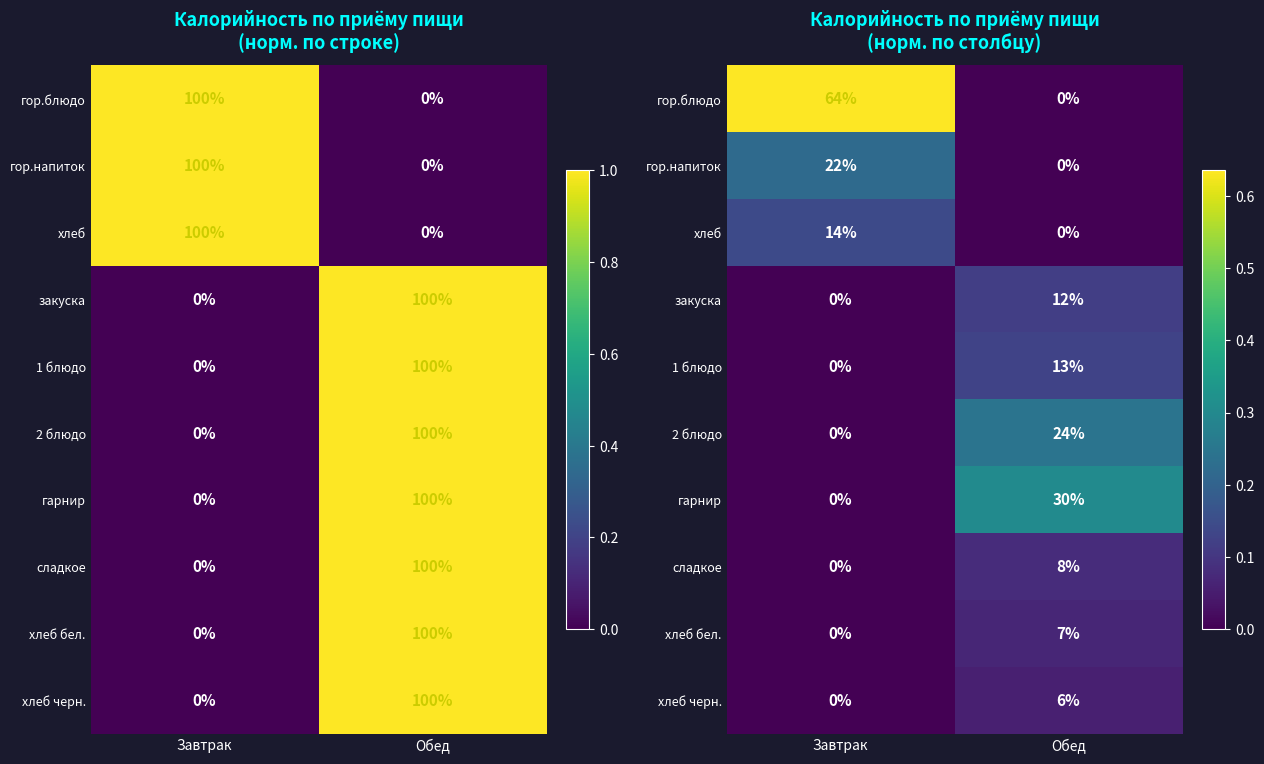

True or false: хлеб бел. has a value of 0.1 at Обед.

True